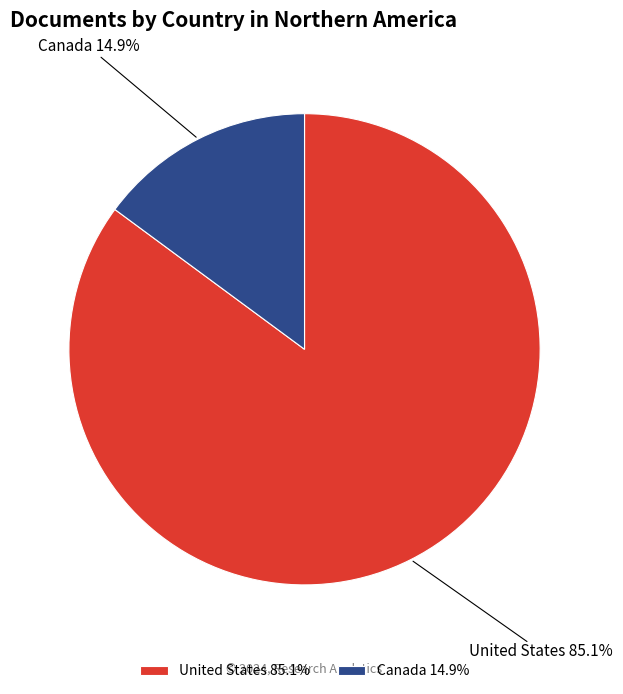

Is the sum of Canada and United States greater than half?

Yes